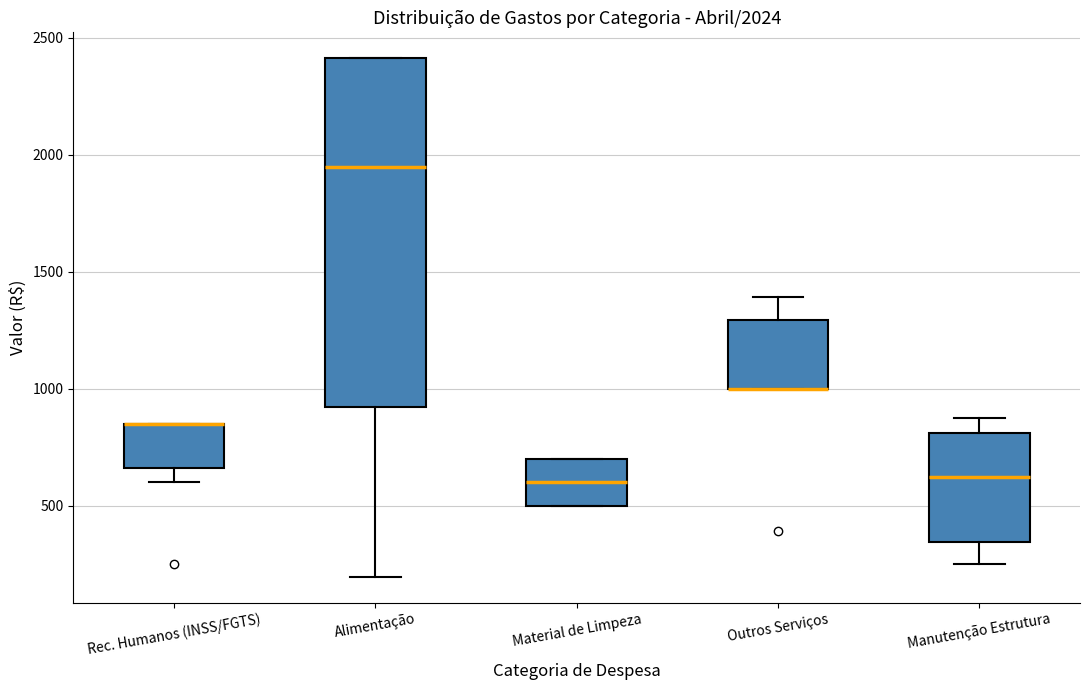

Comparing the boxes themselves (not the whiskers), which one is the tallest?

Alimentação